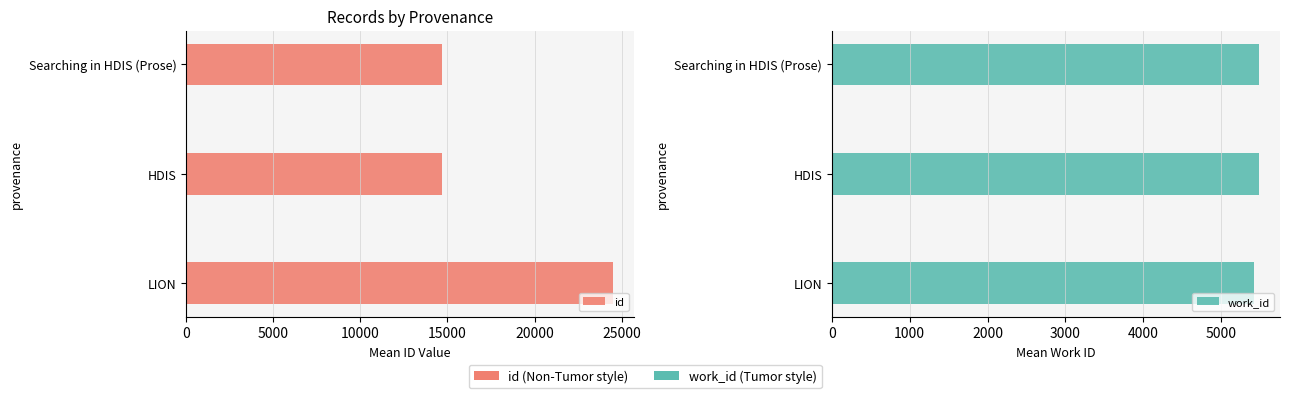

What is the total value across all series at Searching in HDIS (Prose)?

20154.5